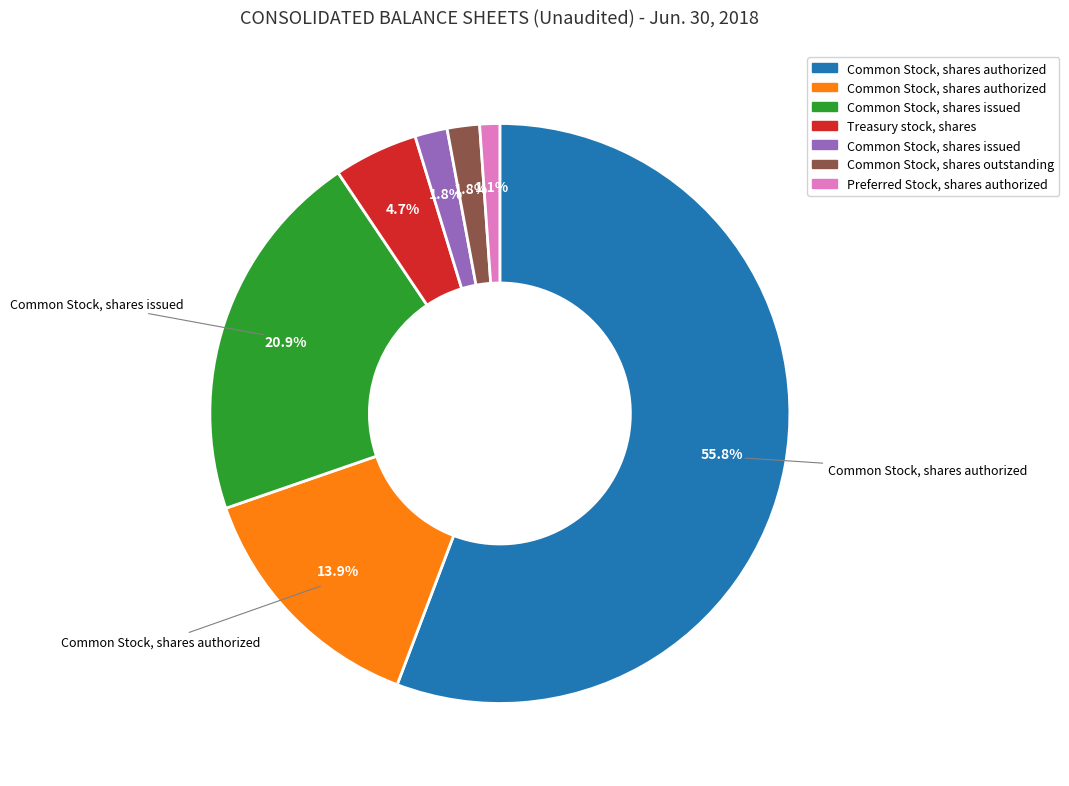

Is there any slice that represents more than half of the pie?

Yes